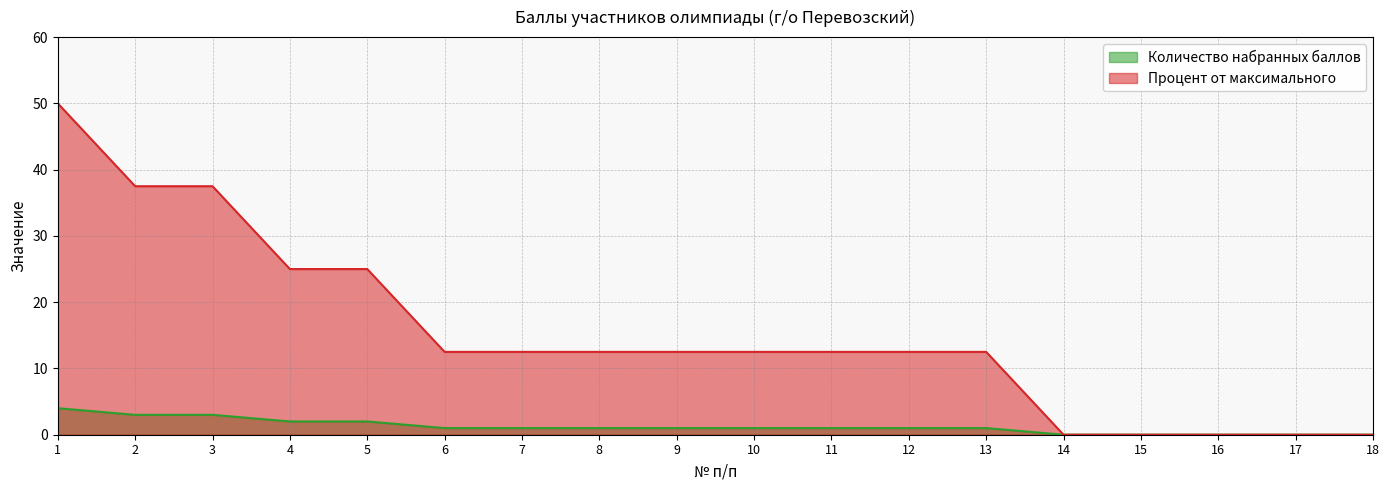

At which label does Количество набранных баллов first exceed 1?

1